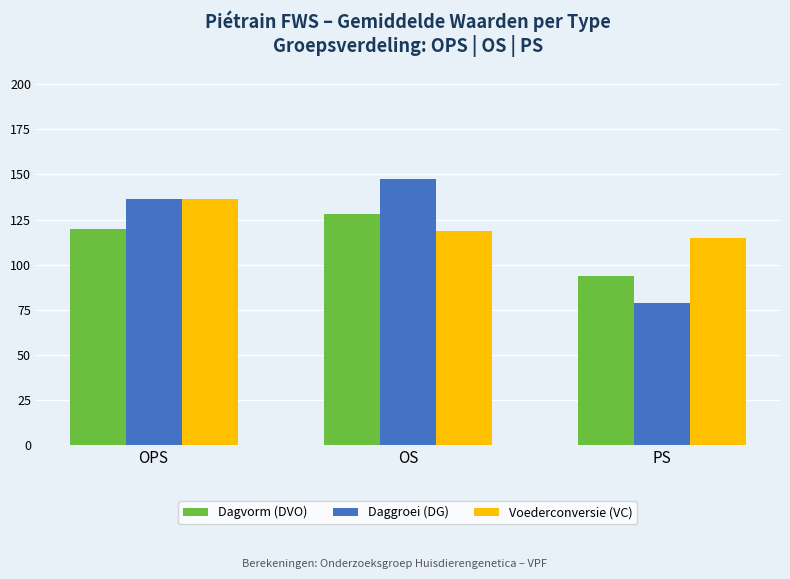

Does the chart contain any negative values?

No